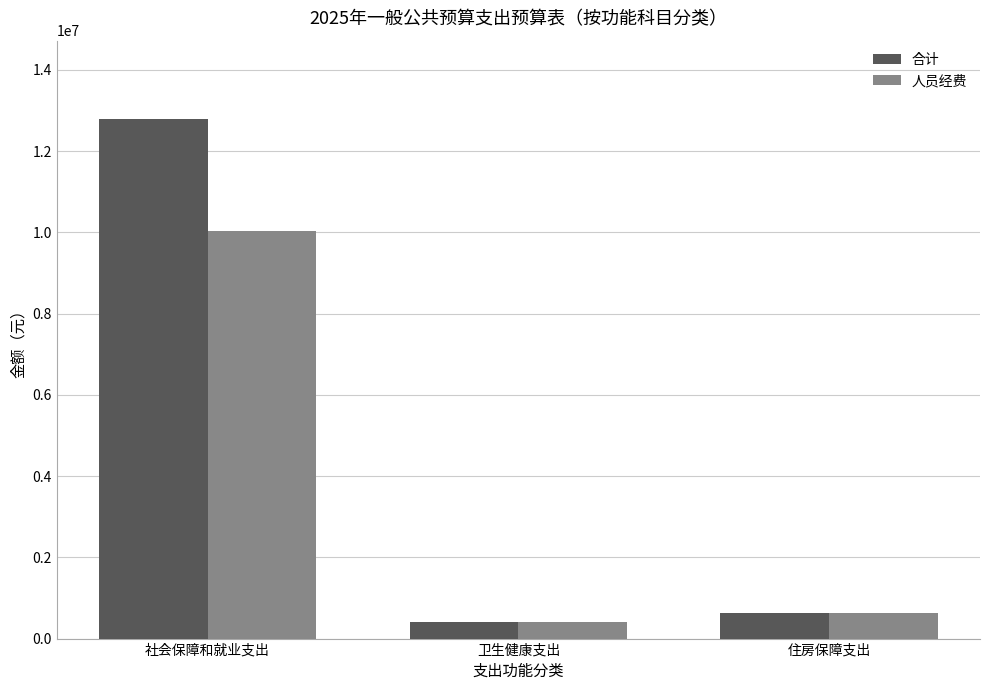

Rank the series by their maximum value, from lowest to highest.

人员经费, 合计